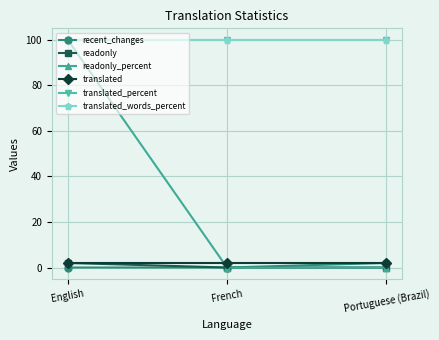

Does the chart display data point markers on the line(s)?

Yes